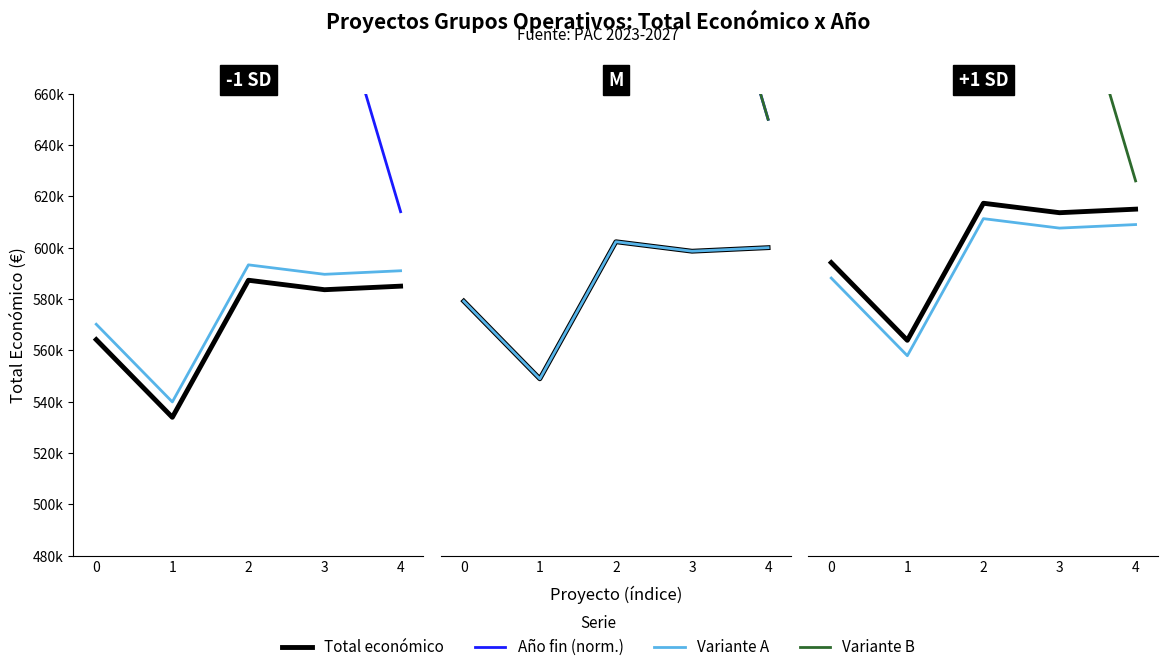

What is the average value of the Total económico series?

600787.5